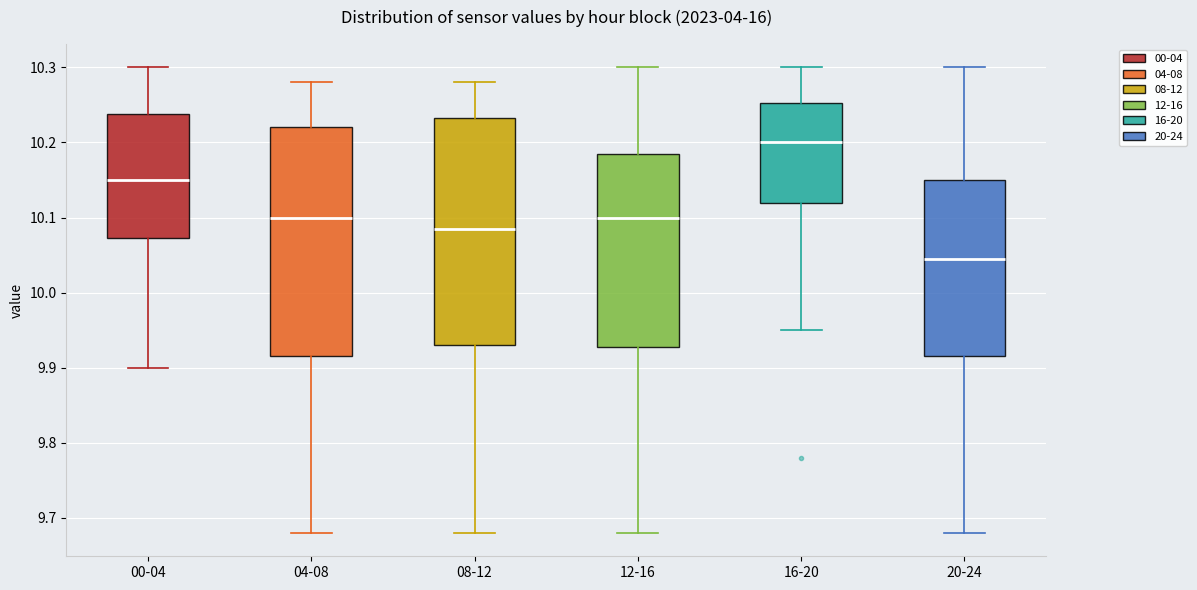

Reading left to right, transcribe this box plot: for each box, give where its median line is, the range the box spans, and where its two whiskers end, as read against the y-axis. The values are not printed on the chart, so give them approximately, as read against the axis.

00-04: median 10.15, box 10.07 to 10.24, whiskers 9.90 to 10.30
04-08: median 10.10, box 9.92 to 10.22, whiskers 9.68 to 10.28
08-12: median 10.09, box 9.93 to 10.23, whiskers 9.68 to 10.28
12-16: median 10.10, box 9.93 to 10.19, whiskers 9.68 to 10.30
16-20: median 10.20, box 10.12 to 10.25, whiskers 9.95 to 10.30
20-24: median 10.05, box 9.92 to 10.15, whiskers 9.68 to 10.30